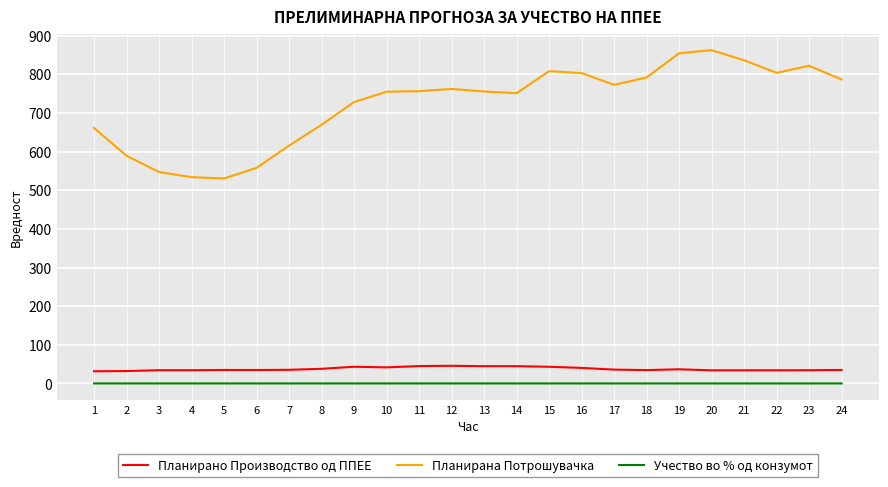

What is the spread (max minus min) of values at 19?

854.5